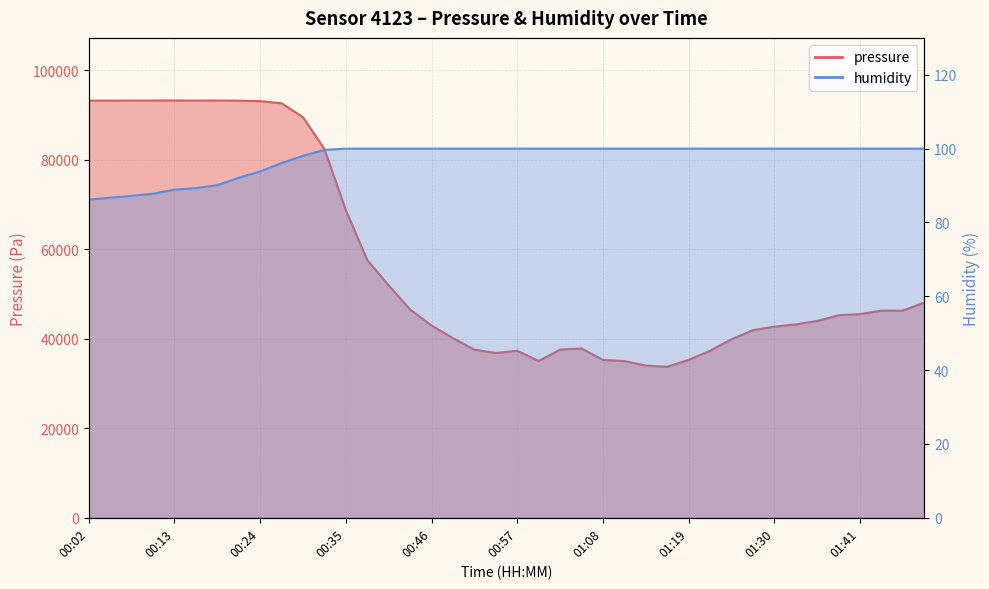

What position from the right is 00:29?

30